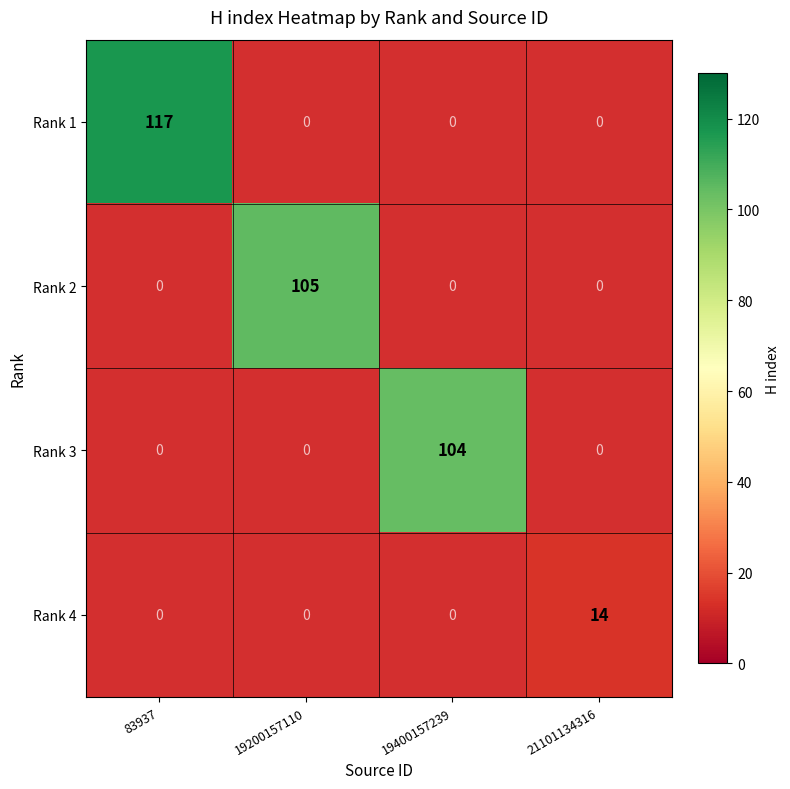

True or false: Rank 4 has a value of 3 at 21101134316.

False